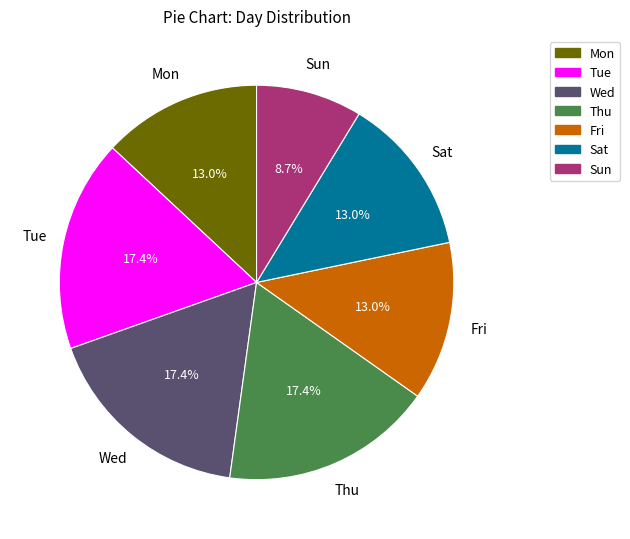

Is there any slice that represents more than half of the pie?

No